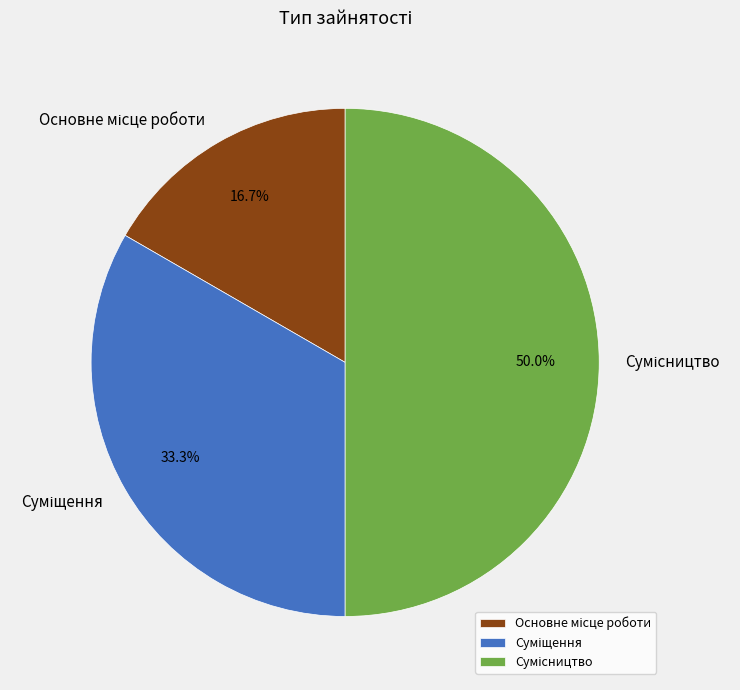

How many segments does this pie chart have?

3